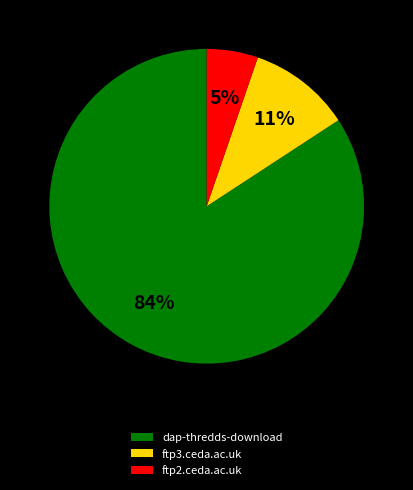

Does ftp2.ceda.ac.uk represent more than half of the total?

No